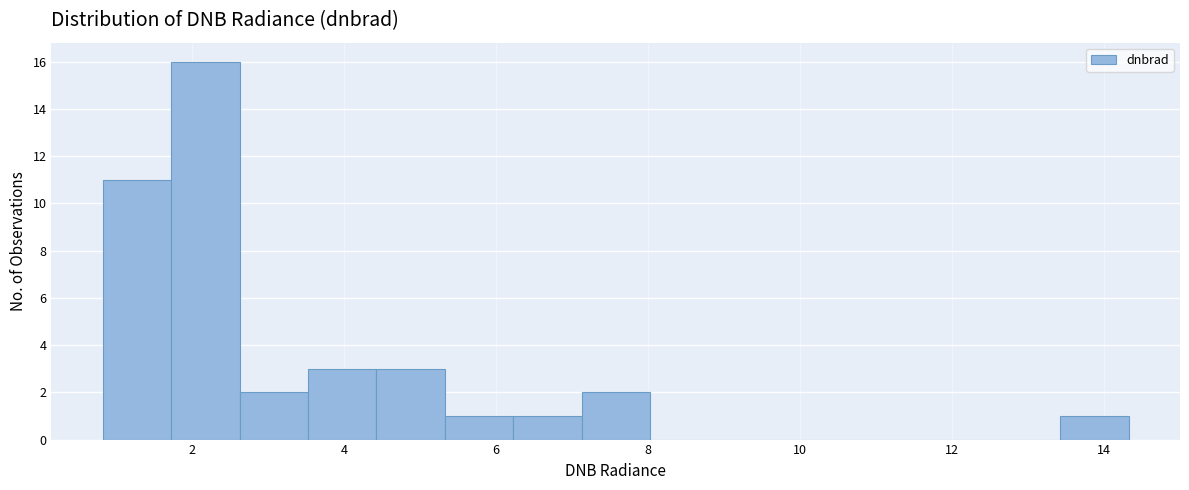

Reading left to right, list every bar in this chart as the range it spans on the x-axis followed by its height. Neither the bar edges nor the heights are printed on the chart, so give them approximately, as read against the axes.

0.8 to 1.8: 11
1.8 to 2.6: 16
2.6 to 3.6: 2
3.6 to 4.4: 3
4.4 to 5.4: 3
5.4 to 6.2: 1
6.2 to 7.2: 1
7.2 to 8.0: 2
8.0 to 9.0: 0
9.0 to 9.8: 0
9.8 to 10.8: 0
10.8 to 11.6: 0
11.6 to 12.6: 0
12.6 to 13.4: 0
13.4 to 14.4: 1